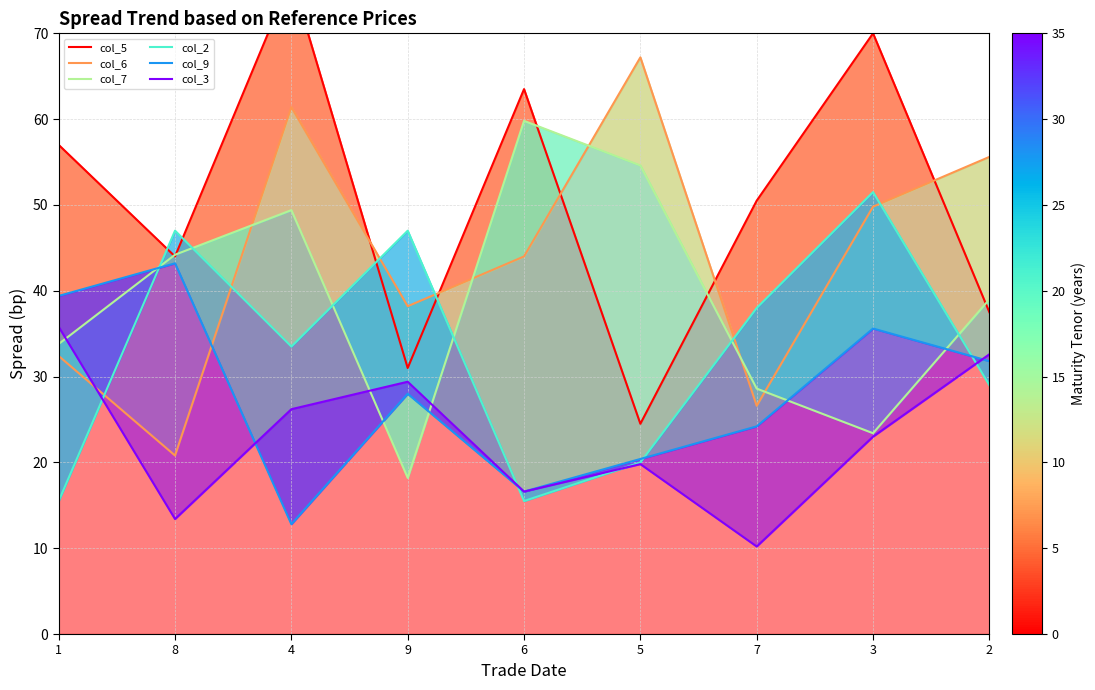

Reading left to right, extract all data points from this chart.

col_5: 57.0	44.0	76.5	31.0	63.5	24.5	50.5	70.0	37.5
col_6: 32.4	20.8	61.4	38.2	44.0	67.2	26.6	49.8	55.6
col_7: 33.8	44.2	49.4	18.2	59.8	54.6	28.6	23.4	39.0
col_2: 15.5	47.0	33.5	47.0	15.5	20.0	38.0	51.5	29.0
col_9: 39.4	43.2	12.8	28.0	16.6	20.4	24.2	35.6	31.8
col_3: 35.8	13.4	26.2	29.4	16.6	19.8	10.2	23.0	32.6